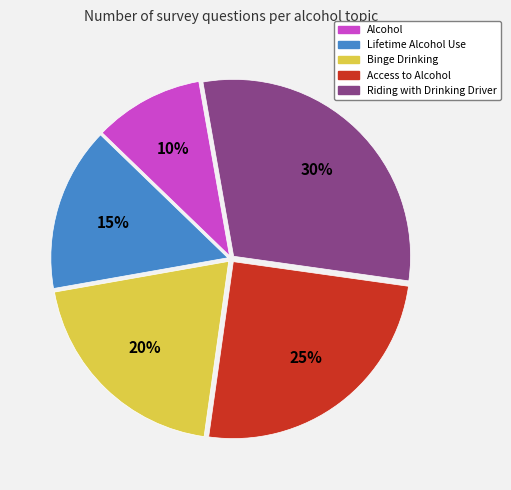

To the nearest percent, what is the average slice percentage?

20%